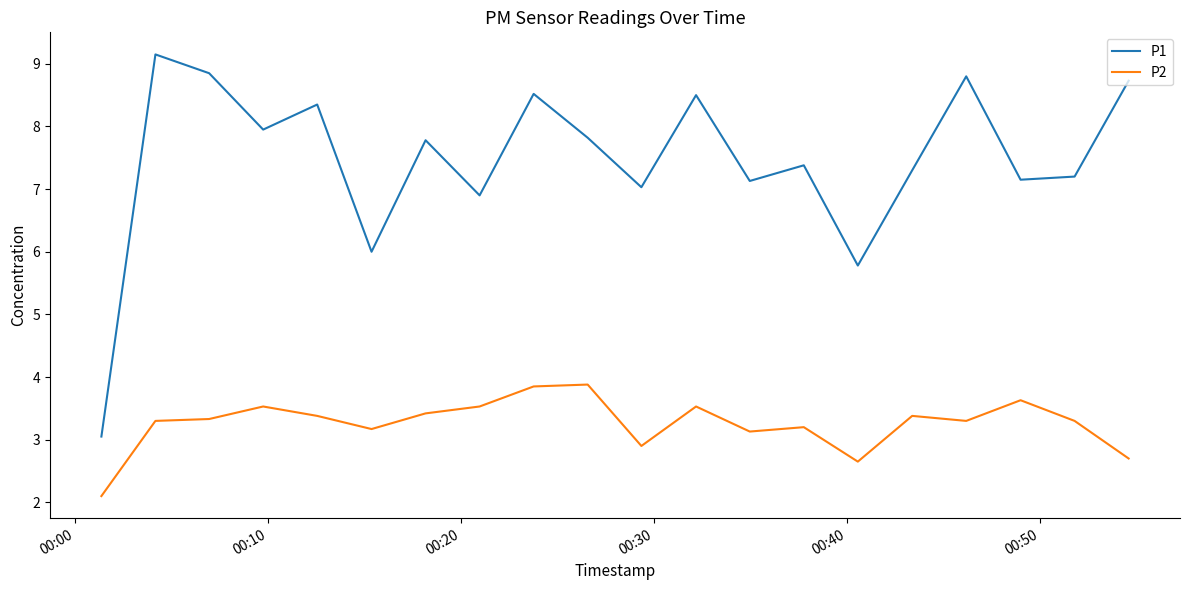

What is the smallest value displayed?

2.1